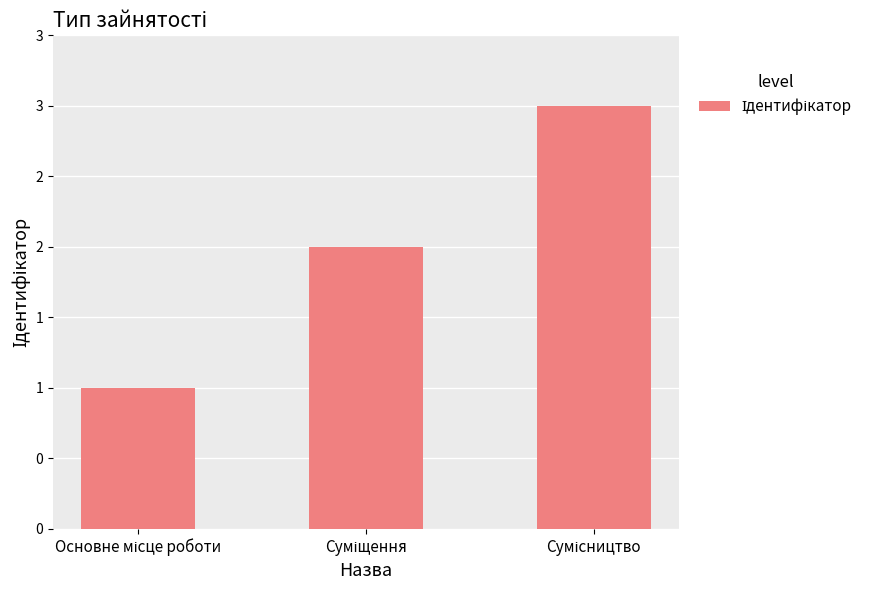

At which label does the data first exceed 2?

Сумісництво